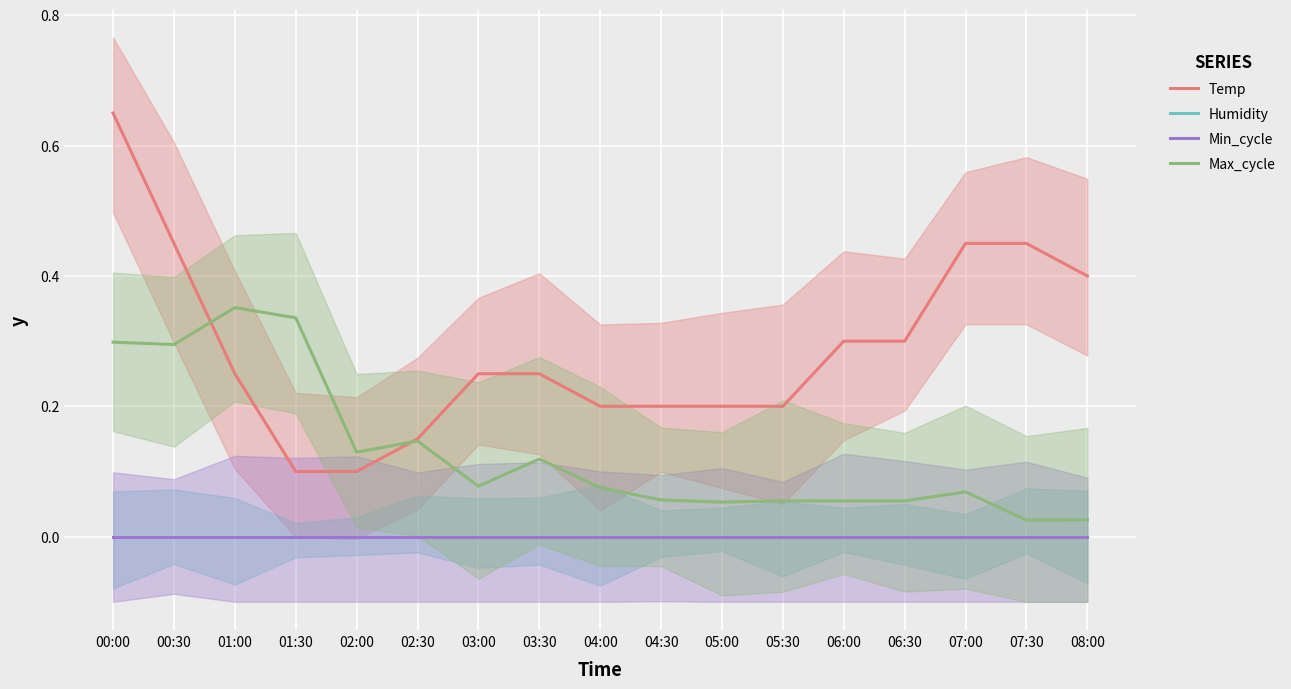

What is the label of the 3rd point from the right?

07:00